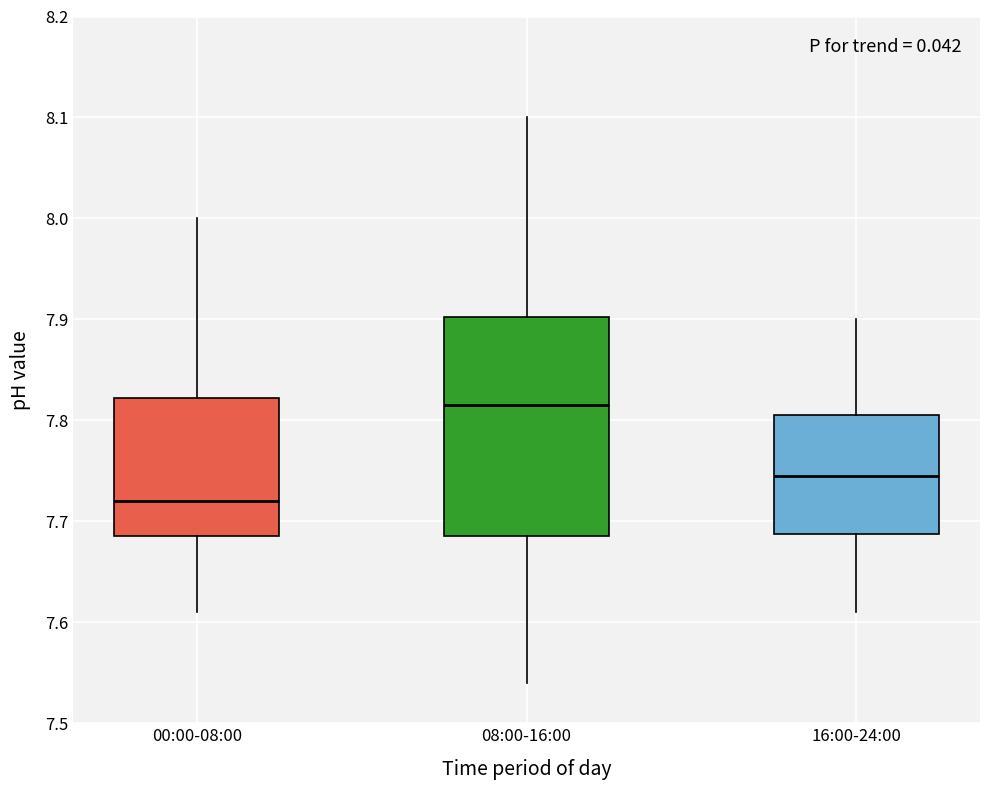

Which box's median line is the lowest?

00:00-08:00